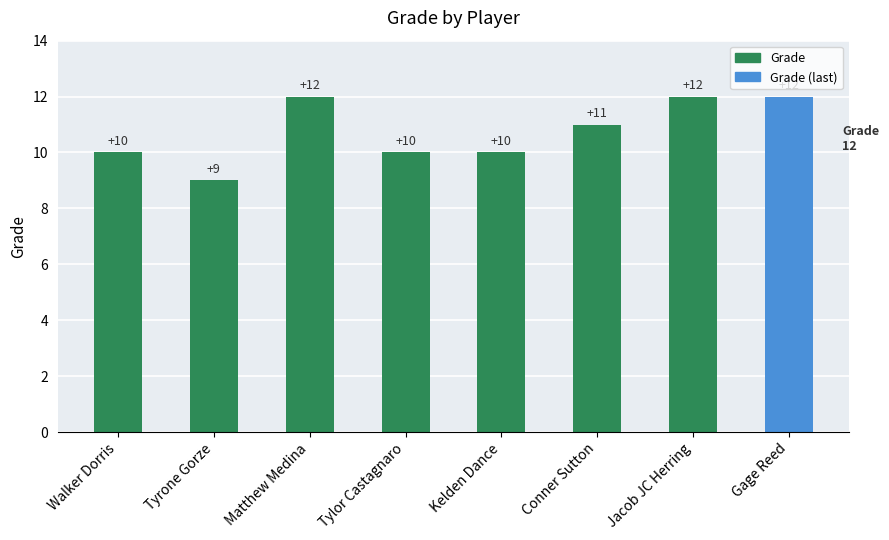

The chart shows a value of 10 at Tylor Castagnaro. True or false?

True